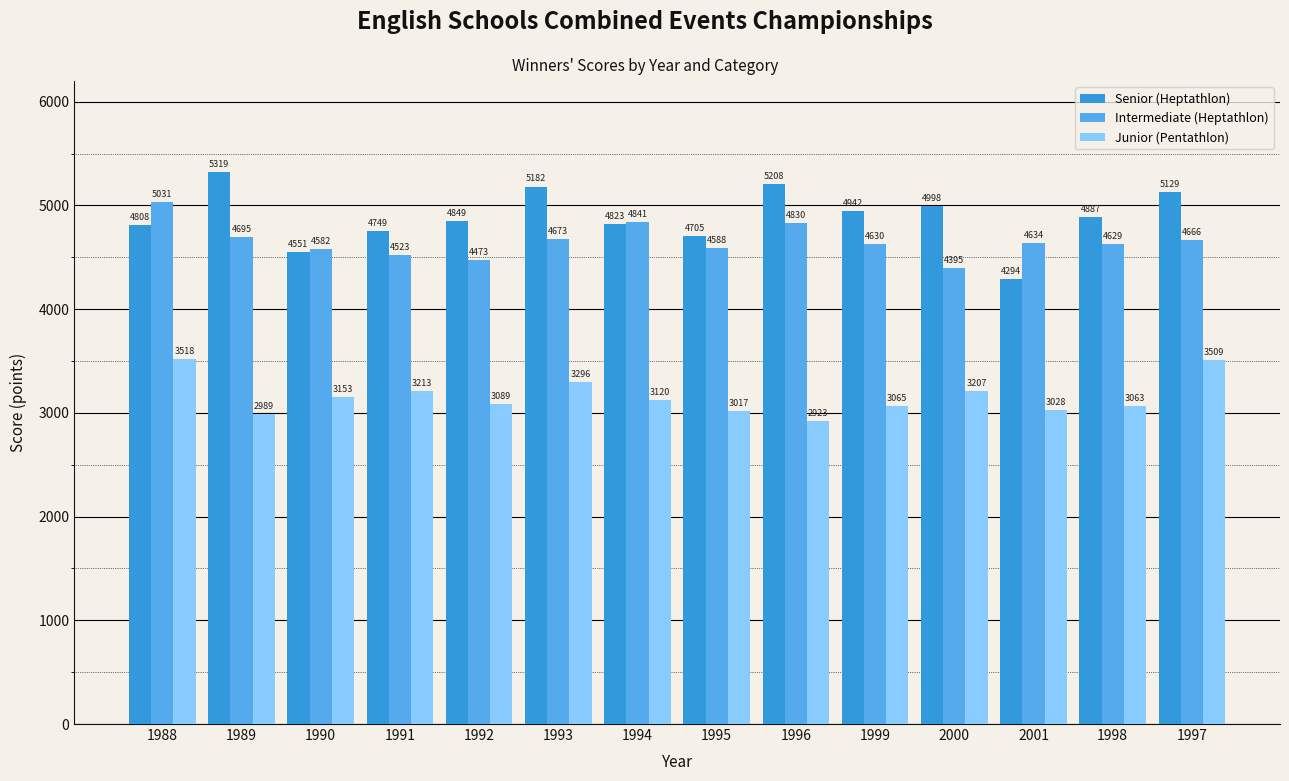

Which category has the highest value in the Junior (Pentathlon) series?

1988